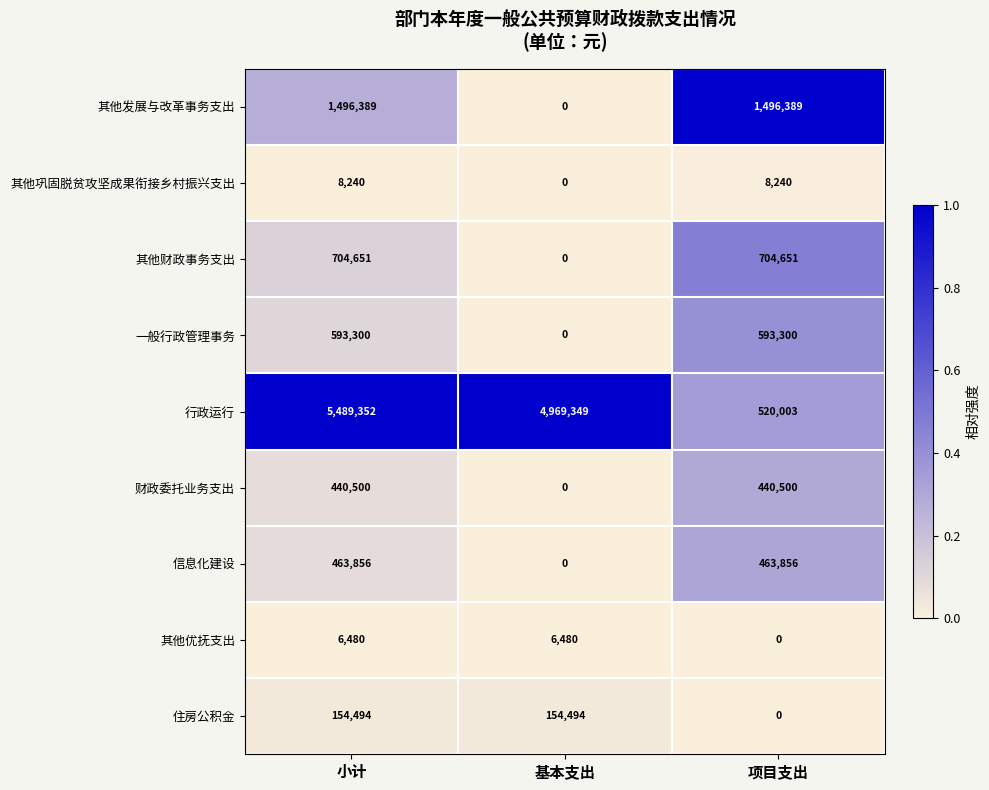

Is it true that 财政委托业务支出 equals 288912 at 项目支出?

False